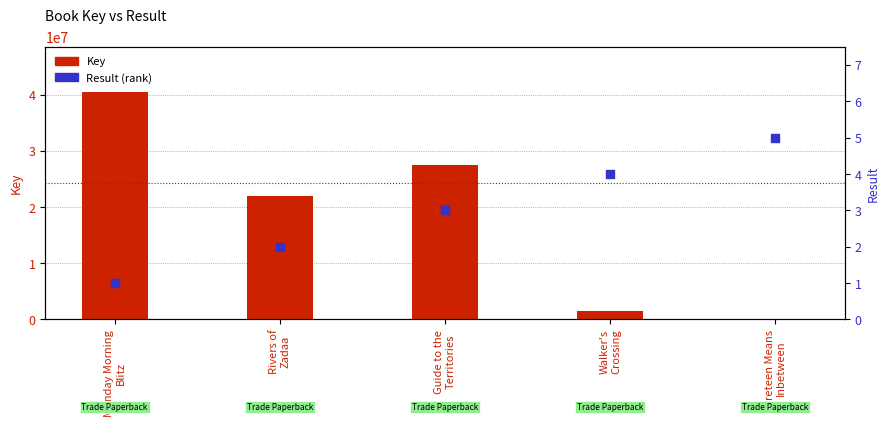

Which series reaches the minimum Y coordinate?

Result